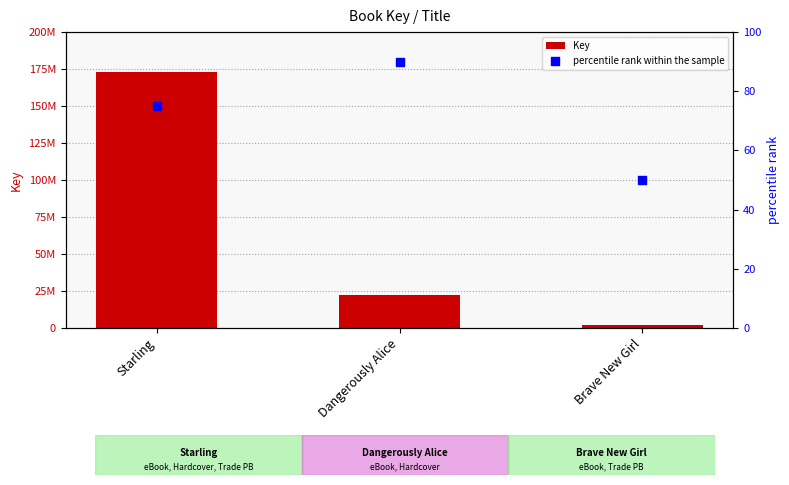

Which series has the widest spread of Y values?

Key